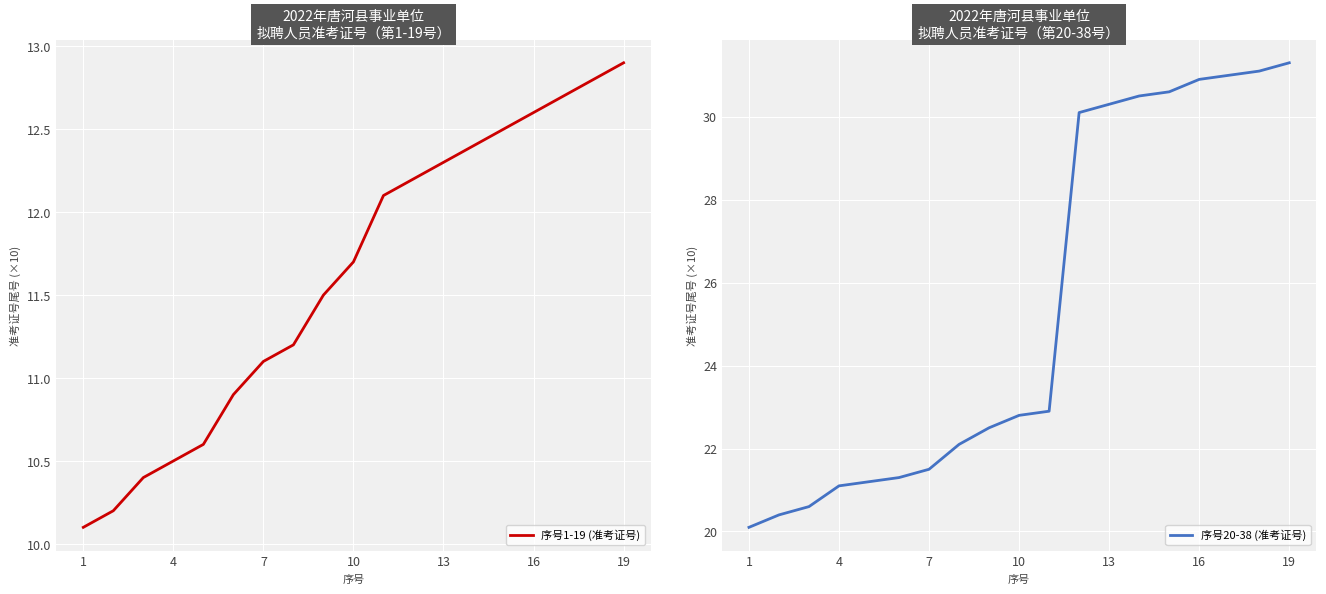

Which category has the highest value in the 序号1-19 (准考证号) series?

19